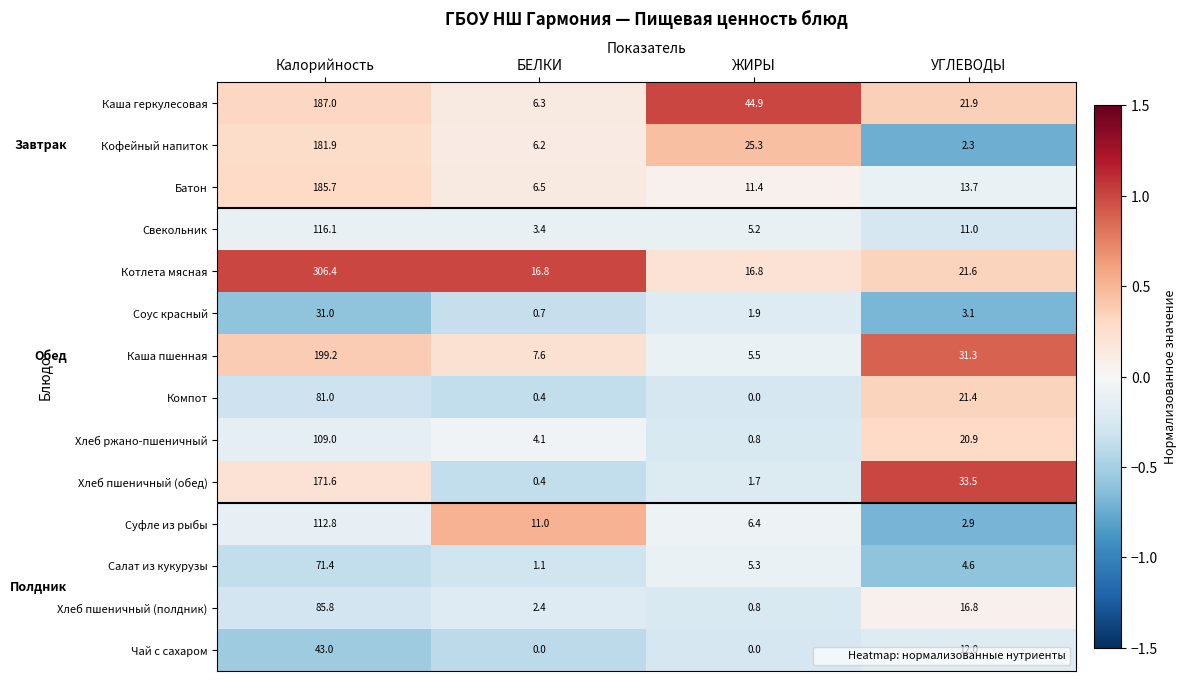

What is the greatest value displayed?

306.4